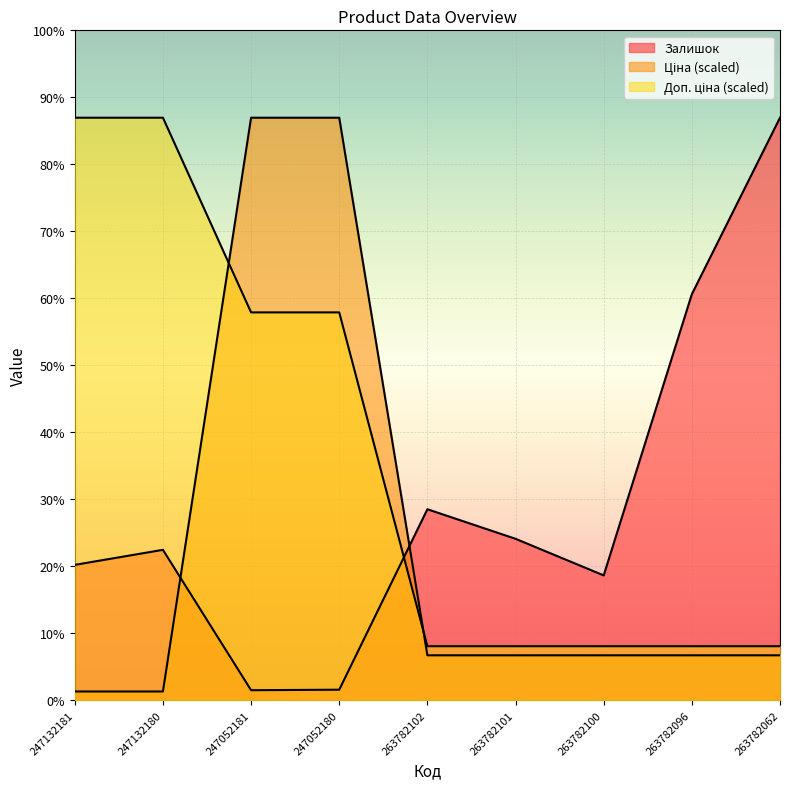

At which label is Залишок closest to 591?

263782102